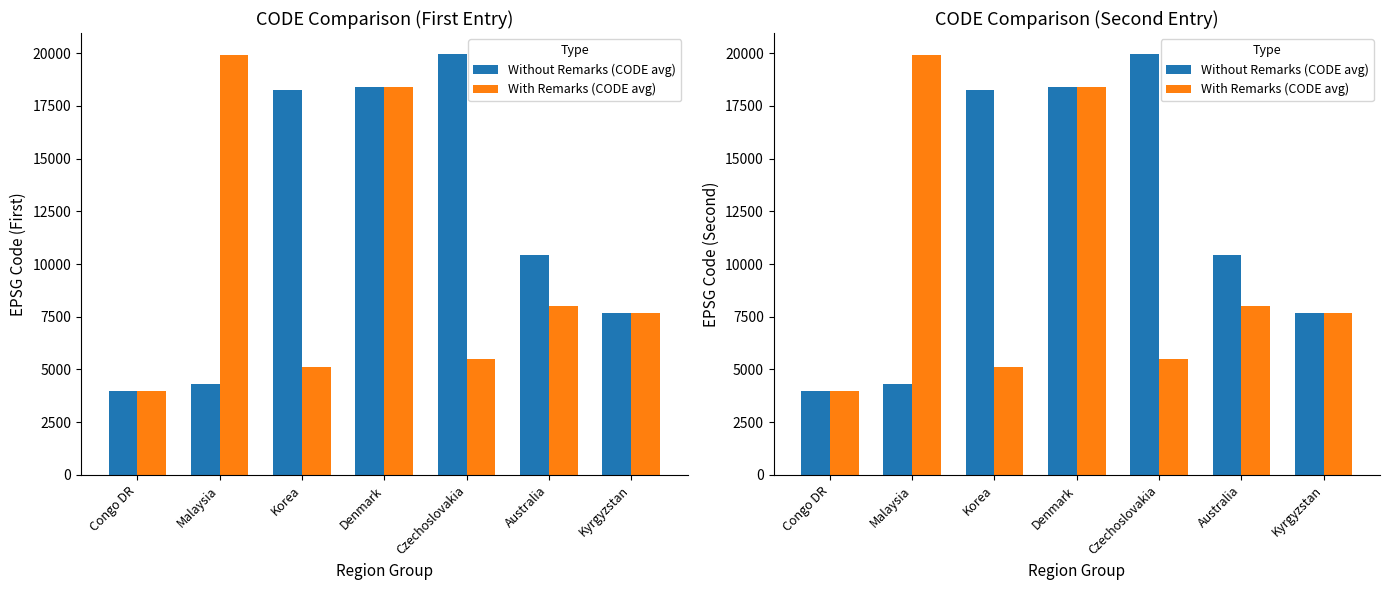

What is the value of the Without Remarks (CODE avg) bar at the 3rd from the left?

18252